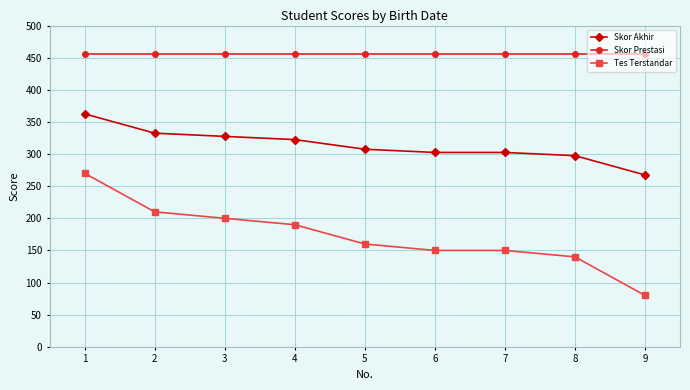

True or false: Skor Akhir and Skor Prestasi intersect in this chart.

False